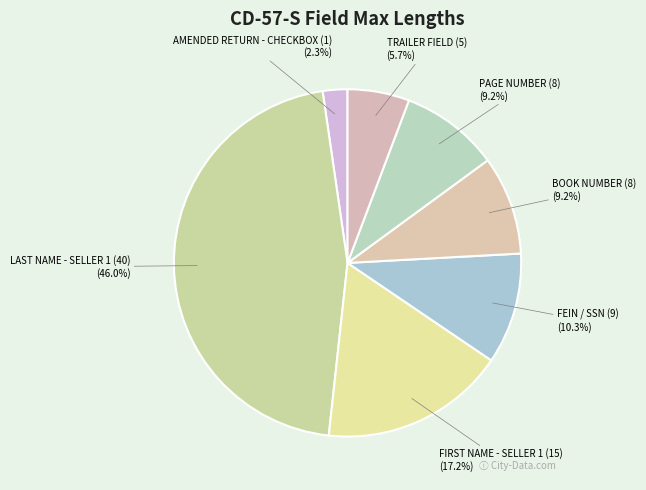

Is BOOK NUMBER (8) the majority of the pie?

No